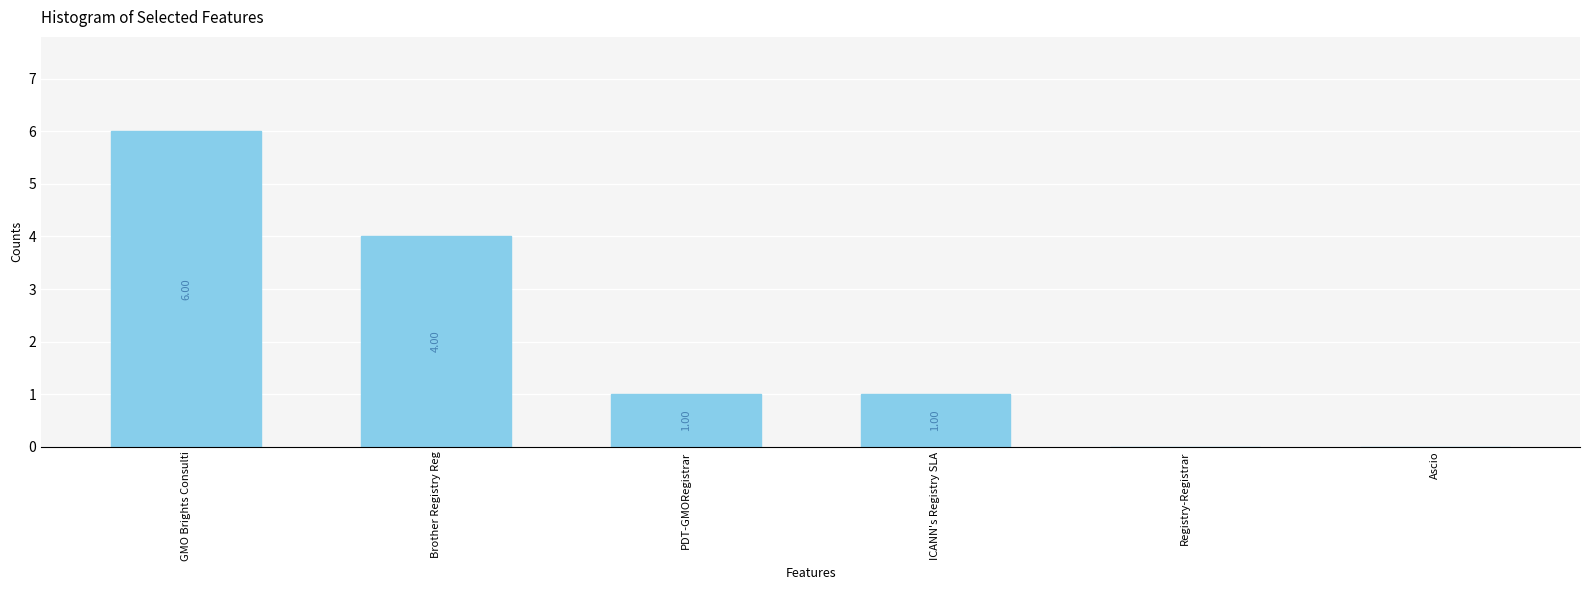

At which label is the value closest to 3?

Brother Registry Reg